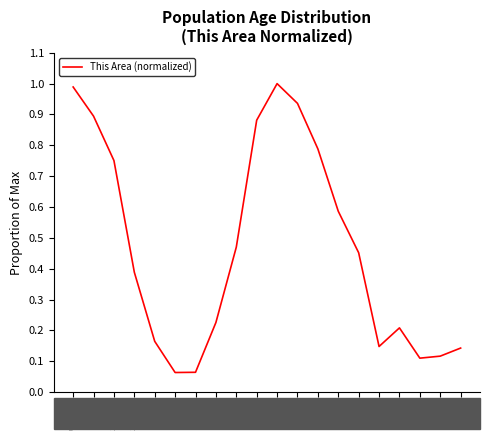

What is the sum of all values?

9.4